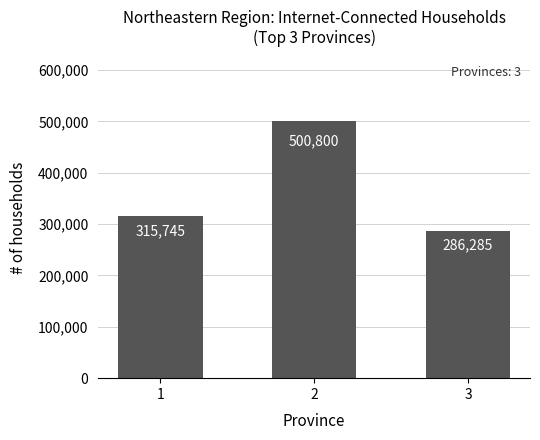

How many bars are there in total?

3